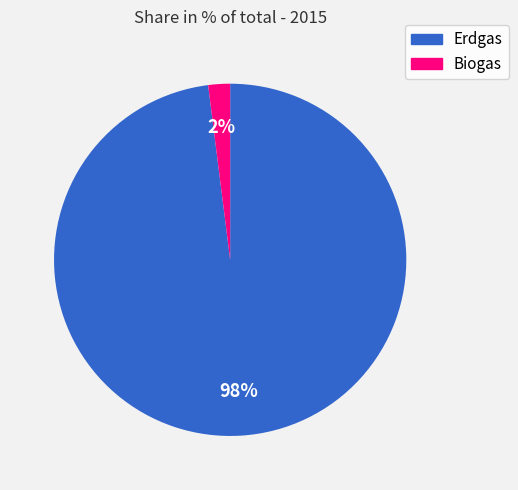

Do Erdgas and Biogas together represent more than half of the pie?

Yes